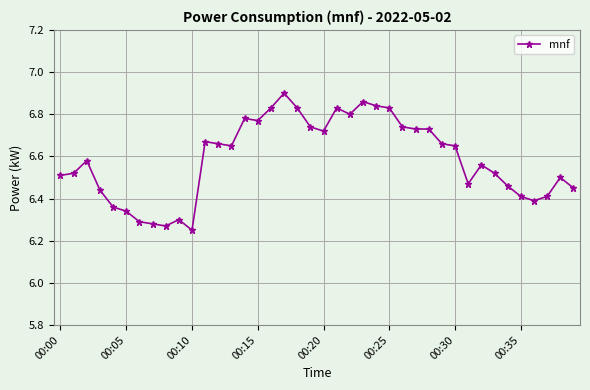

How many values are between 6 and 7?

40